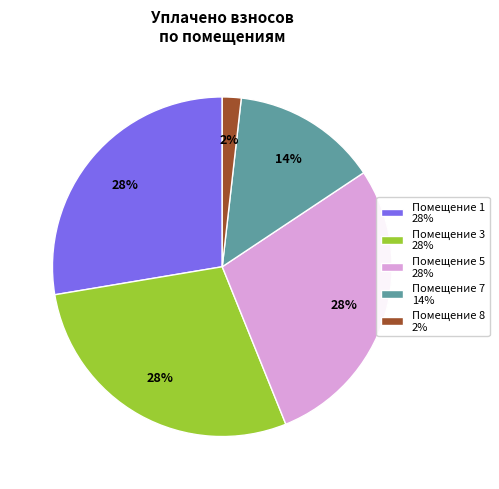

Which category has the smallest portion of the pie?

Помещение 8 2%